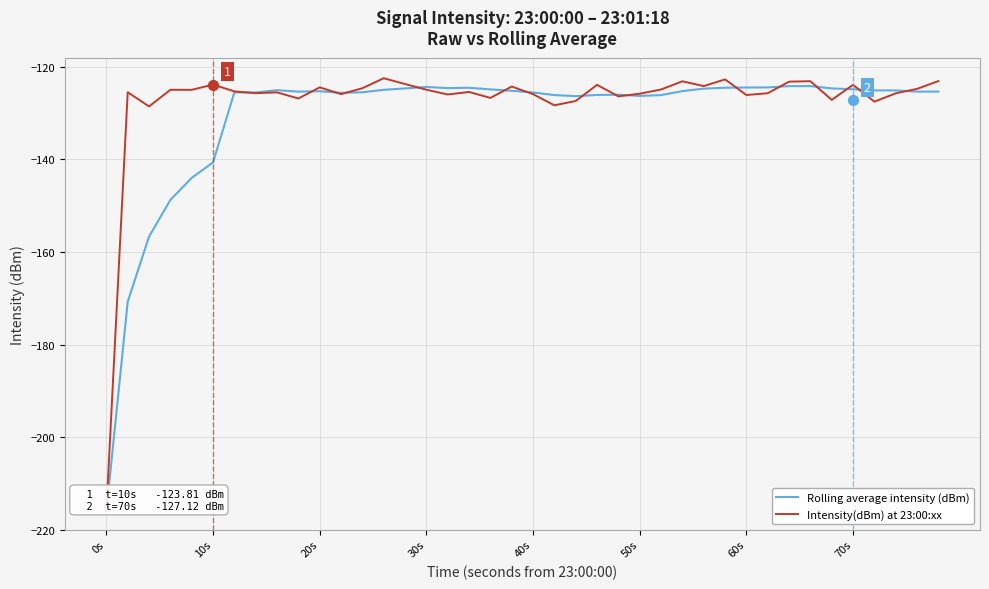

Which series has the widest spread of Y values?

Intensity(dBm) at 23:00:xx